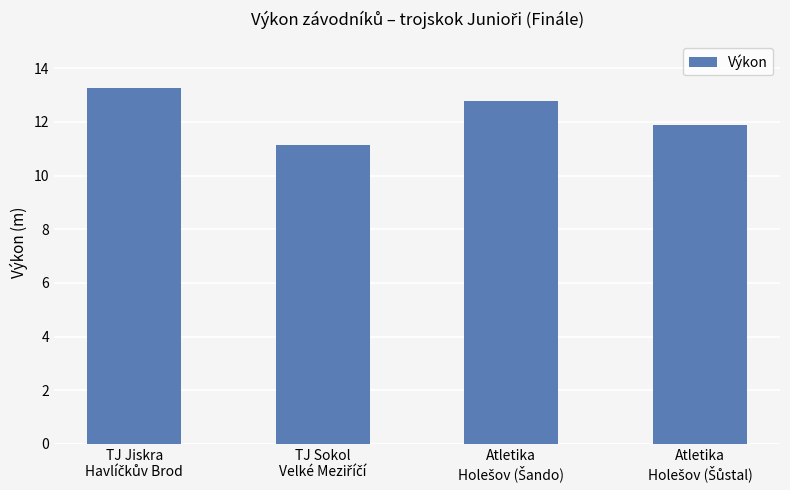

What is the sum of all values?

49.1